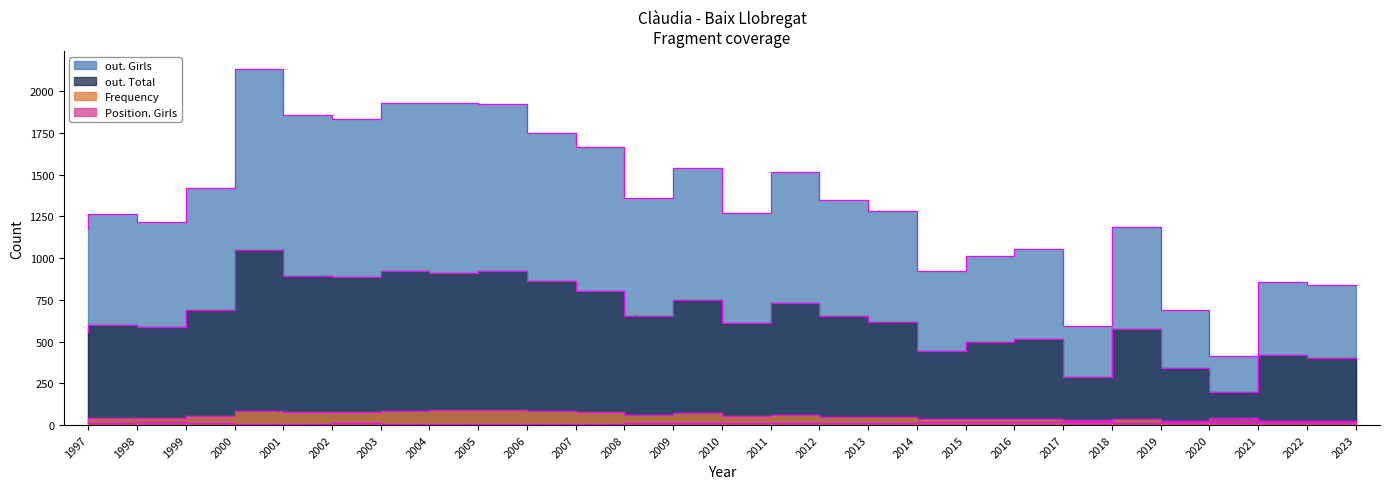

How many lines are shown in the chart?

4